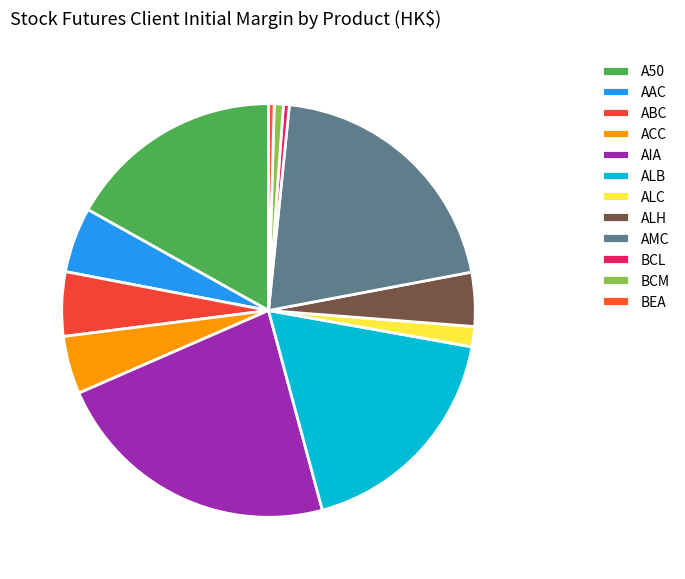

Is it true that ALC is 2% of the pie?

True